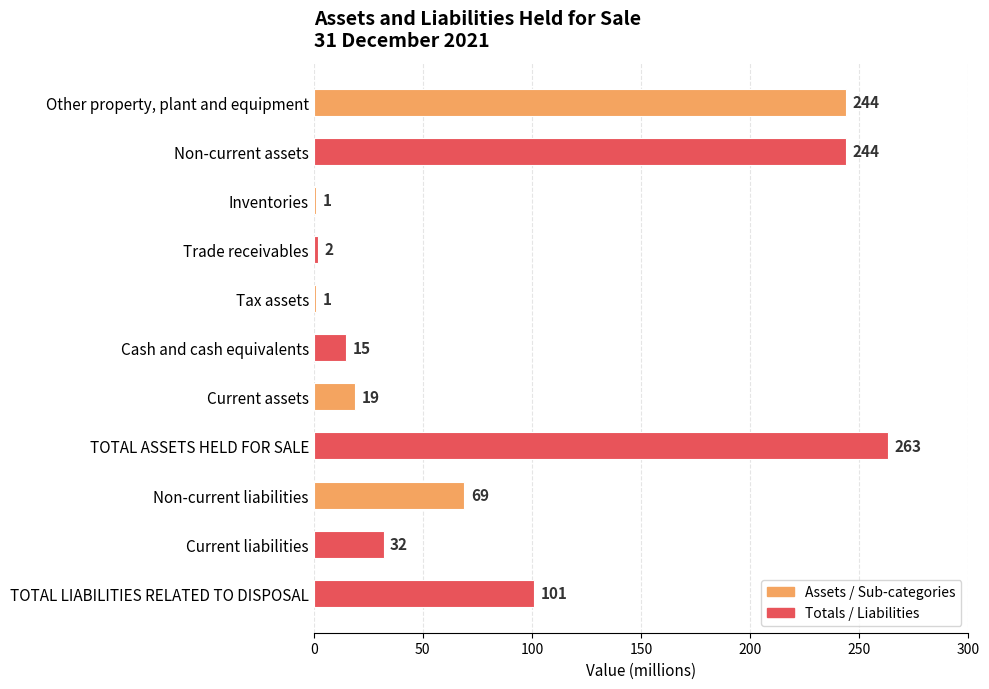

What is the value of the 10th bar from the top?

32